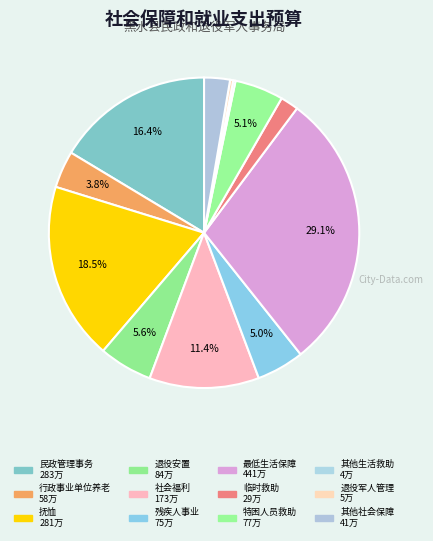

Which category has the smallest portion of the pie?

其他生活救助